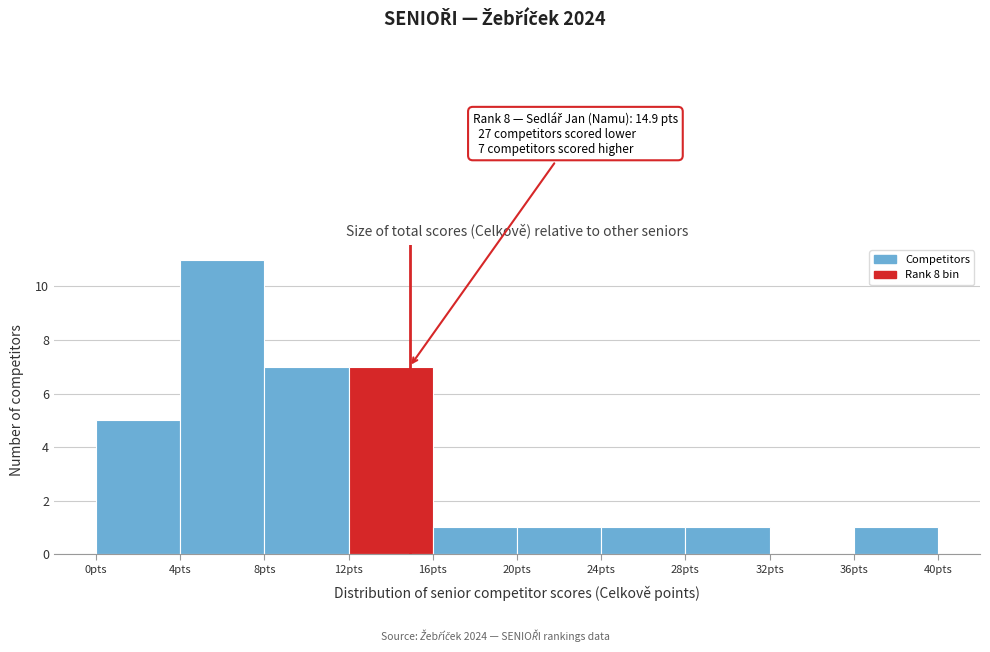

Which range on the x-axis has the tallest bar?

4 to 8